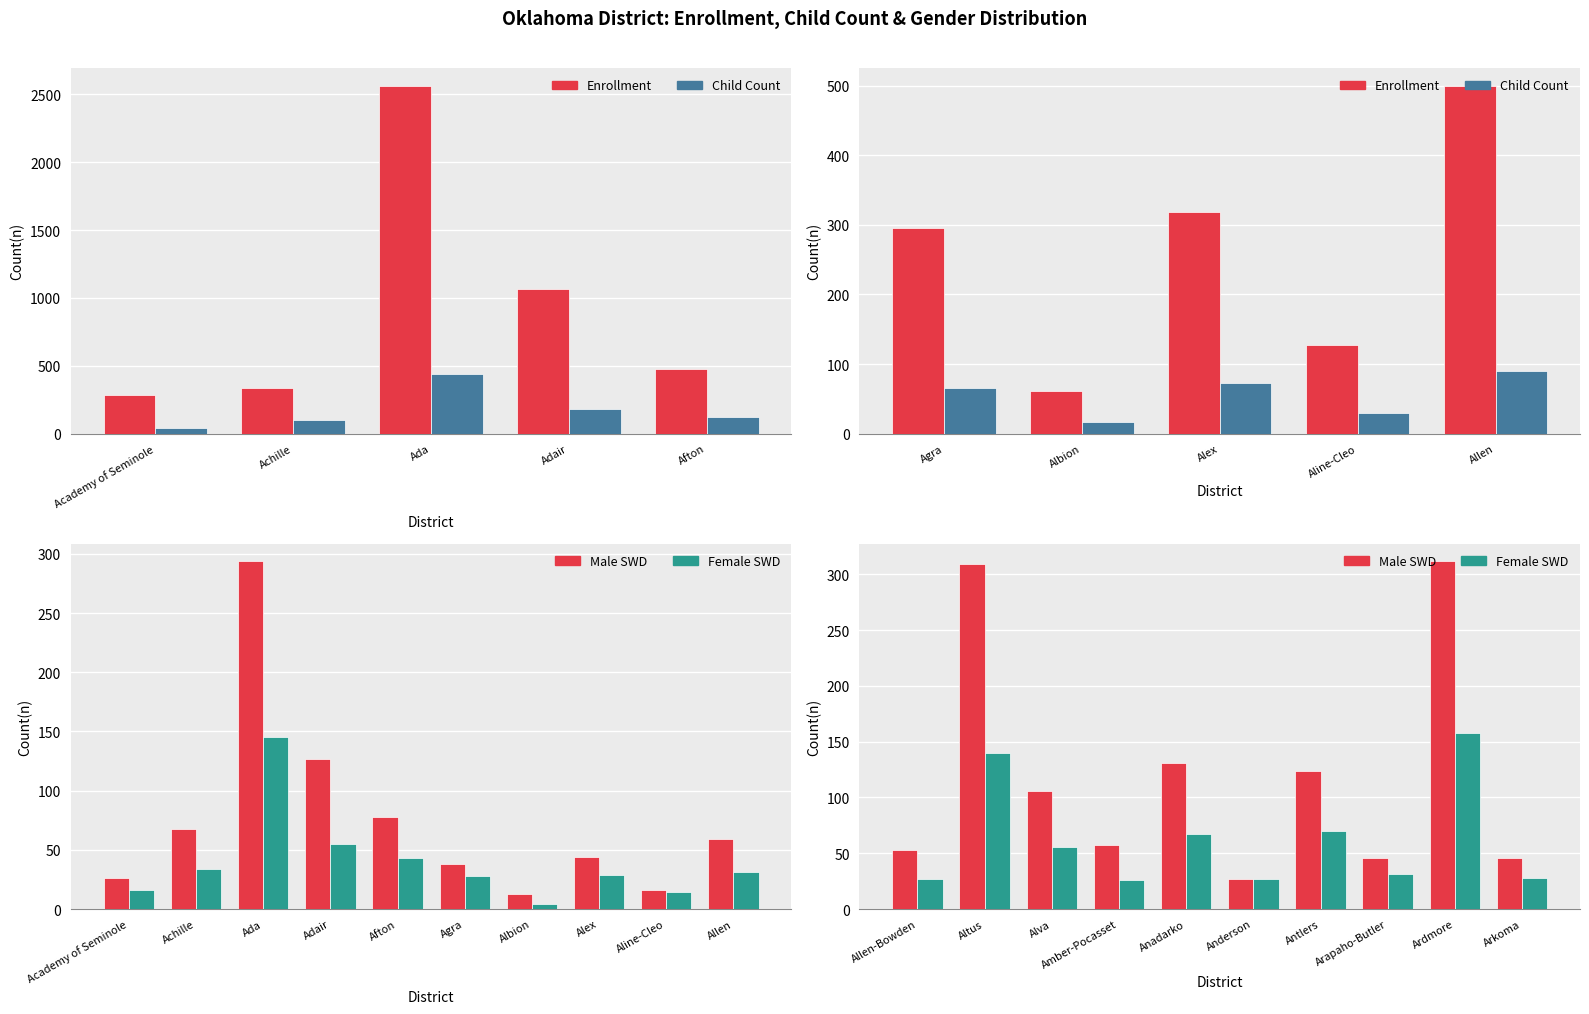

What is the minimum value shown in the chart?

4